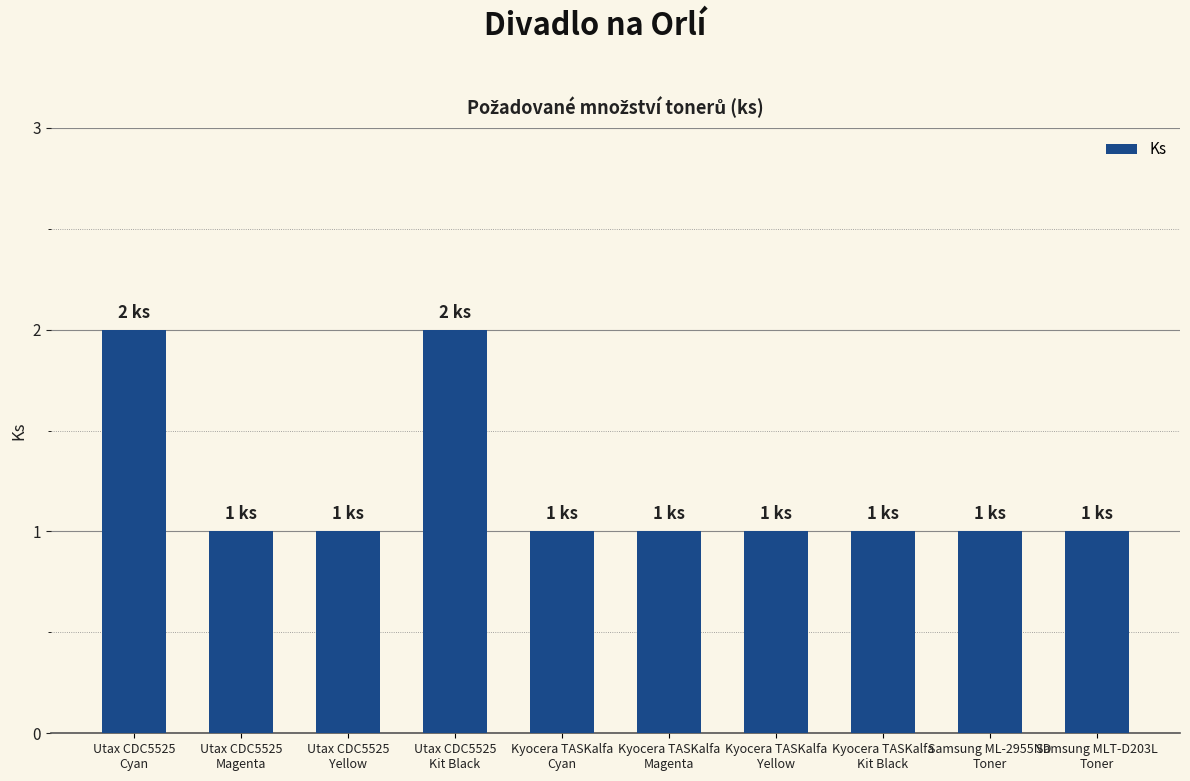

What is the value of the 7th bar from the left?

1